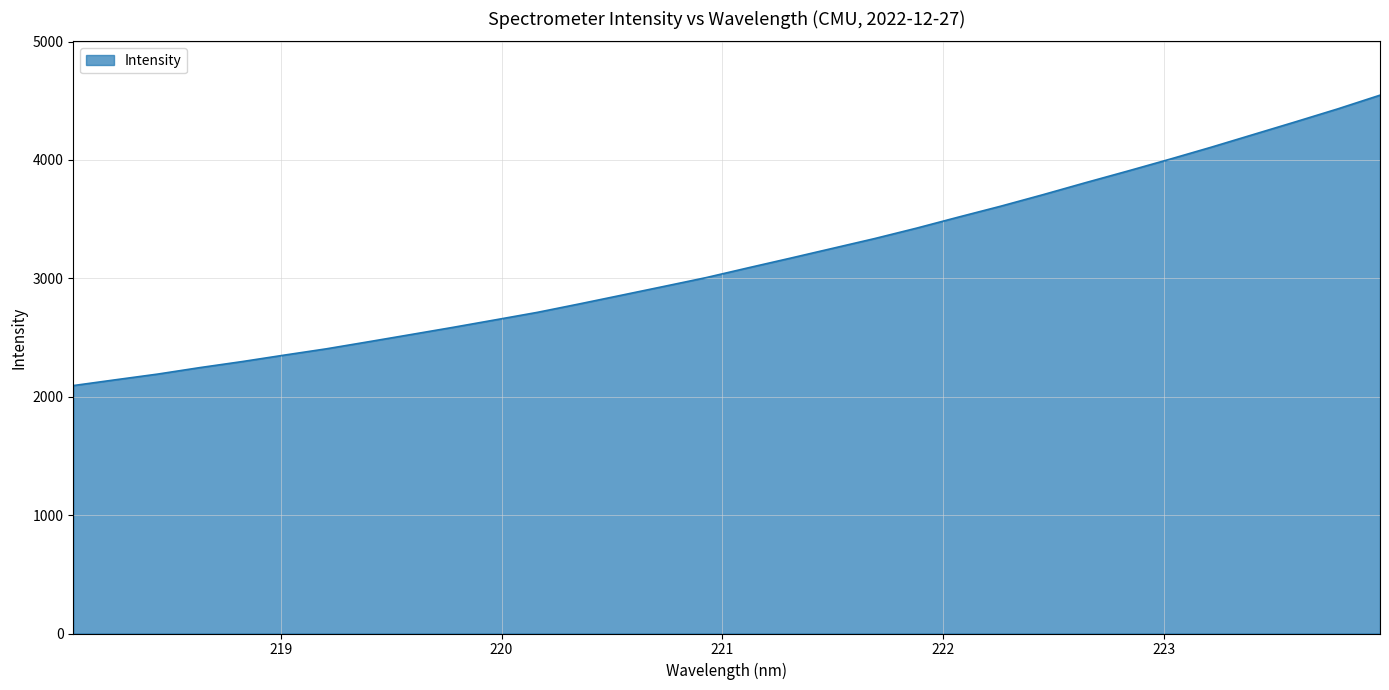

What is the difference between the maximum and minimum values?

2452.9